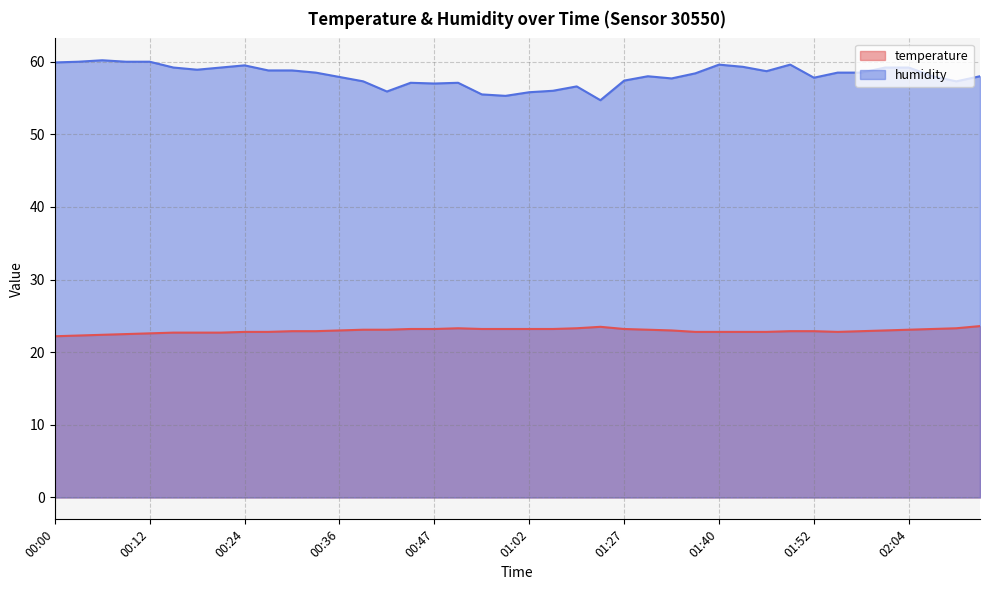

Where does the temperature series first go above 23?

00:39